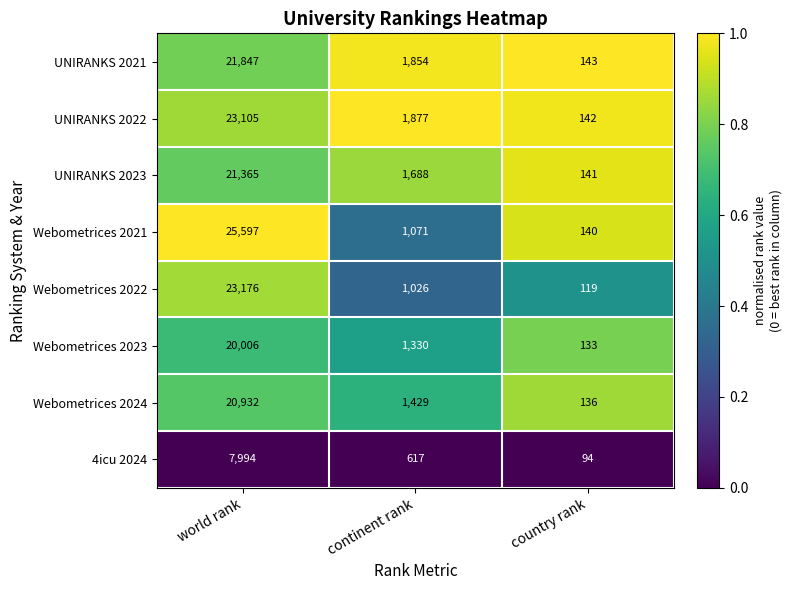

What is the difference between the second highest and minimum values in the Webometrices 2022 series?

907